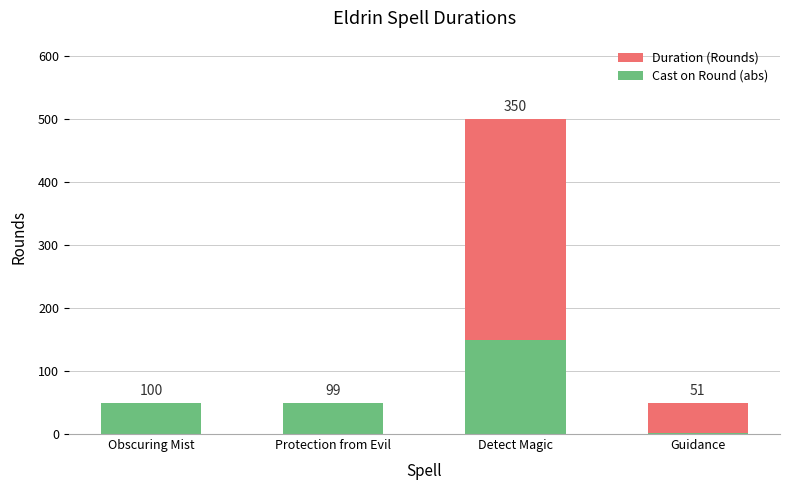

At which label does Cast on Round (abs) reach its peak?

Detect Magic